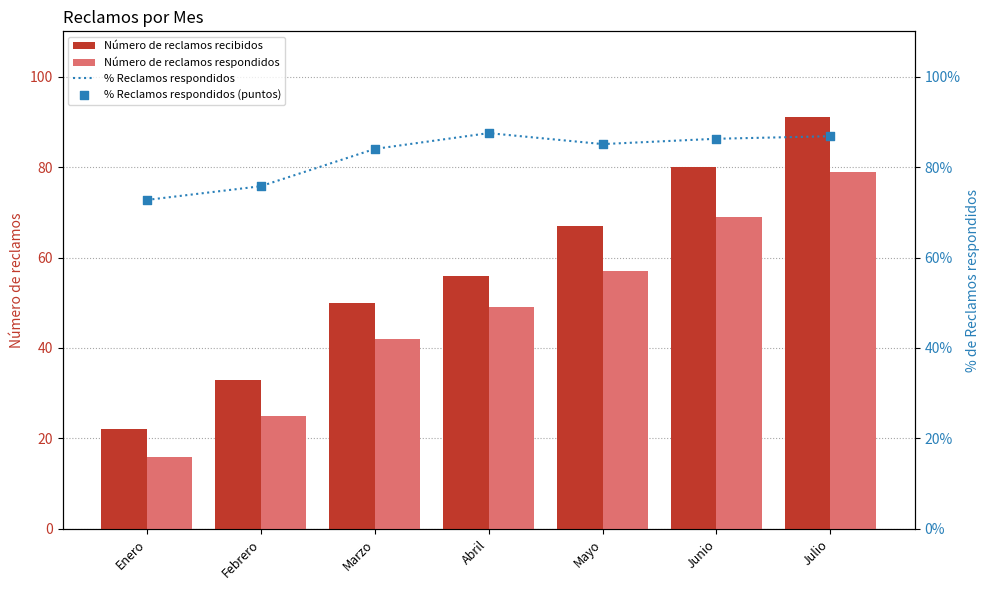

At how many categories does at least one series exceed 59?

7